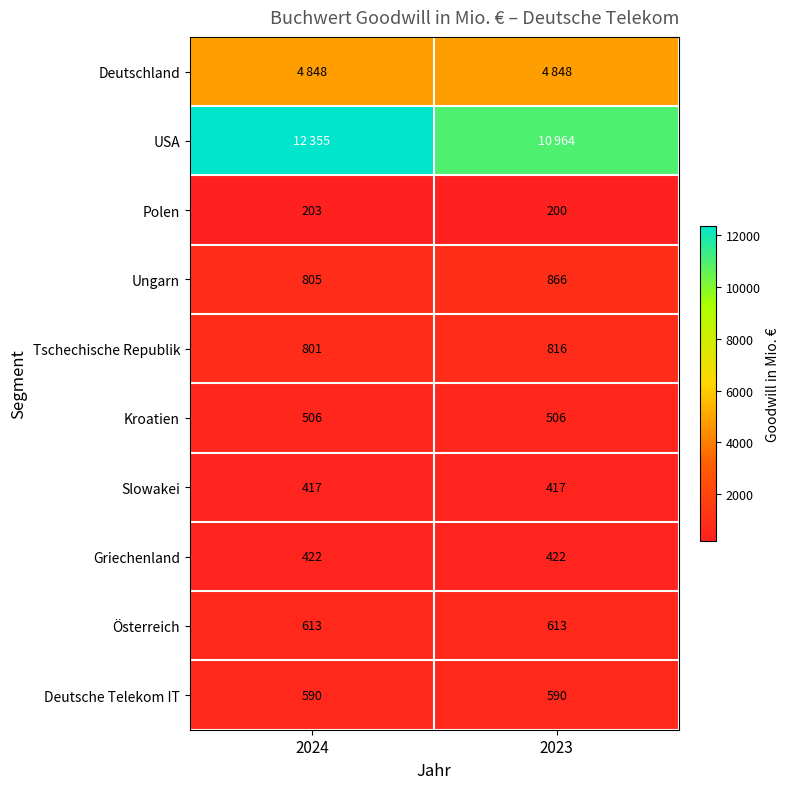

What is the total value across all series at 2024?

21560